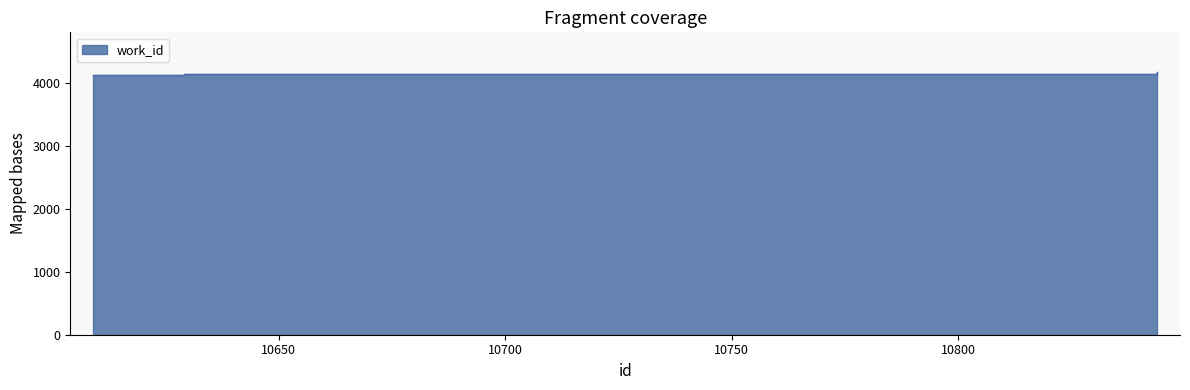

Which label corresponds to the largest value in the chart?

10844